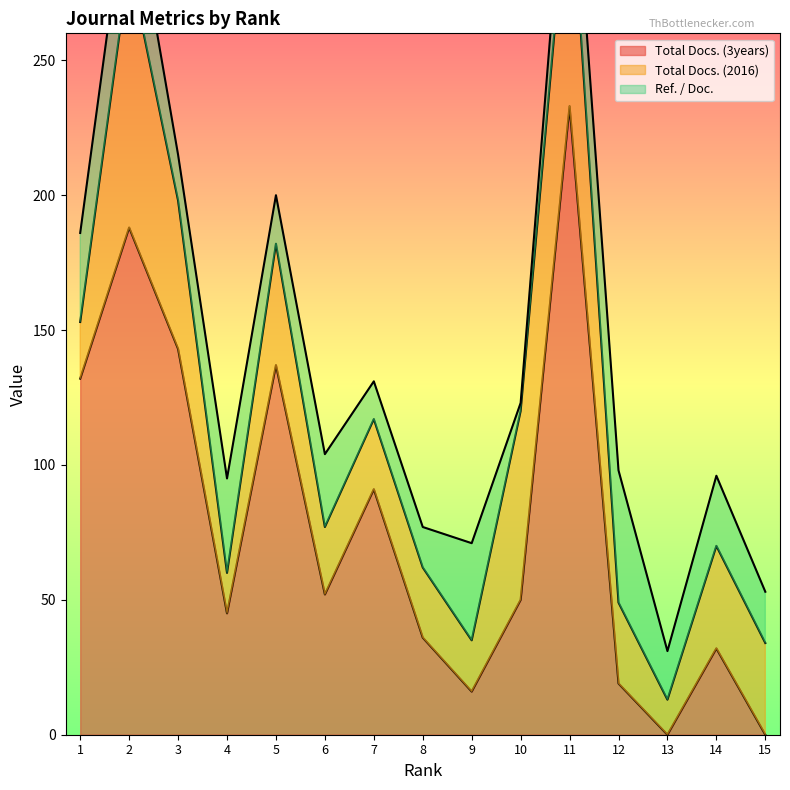

True or false: Total Docs. (3years) has a value of 52 at 6.

True